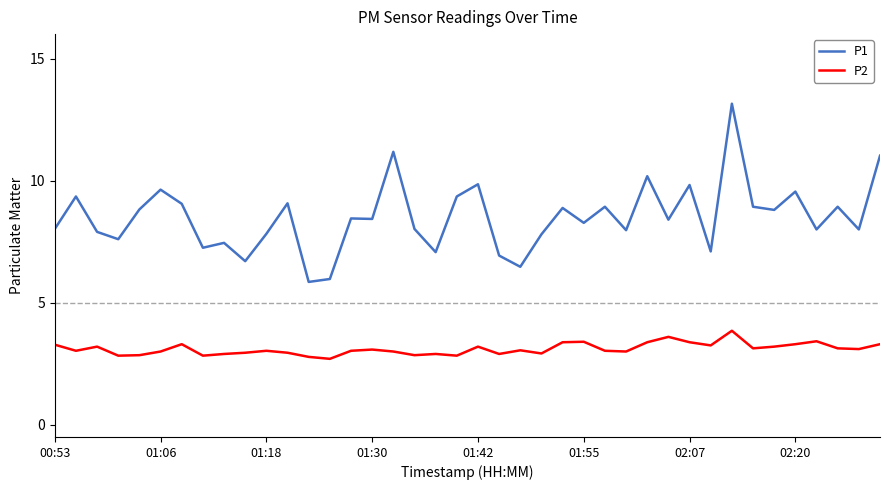

What is the smallest value displayed?

2.7